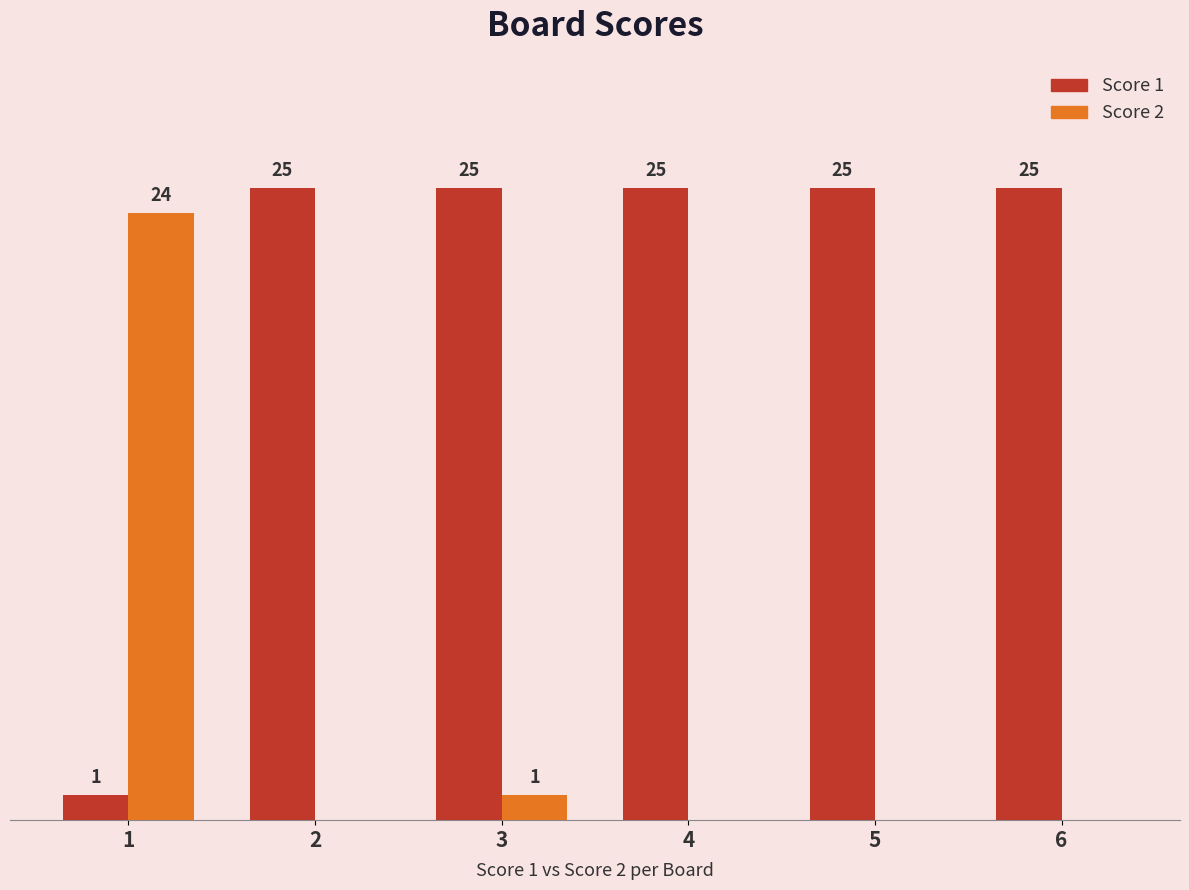

Which series has the largest total across all categories?

Score 1